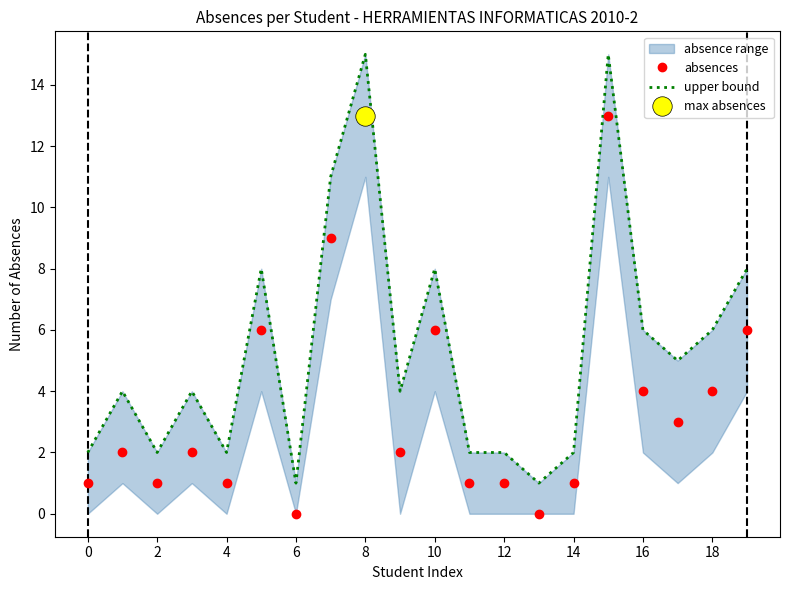

What is the maximum value for absences?

13